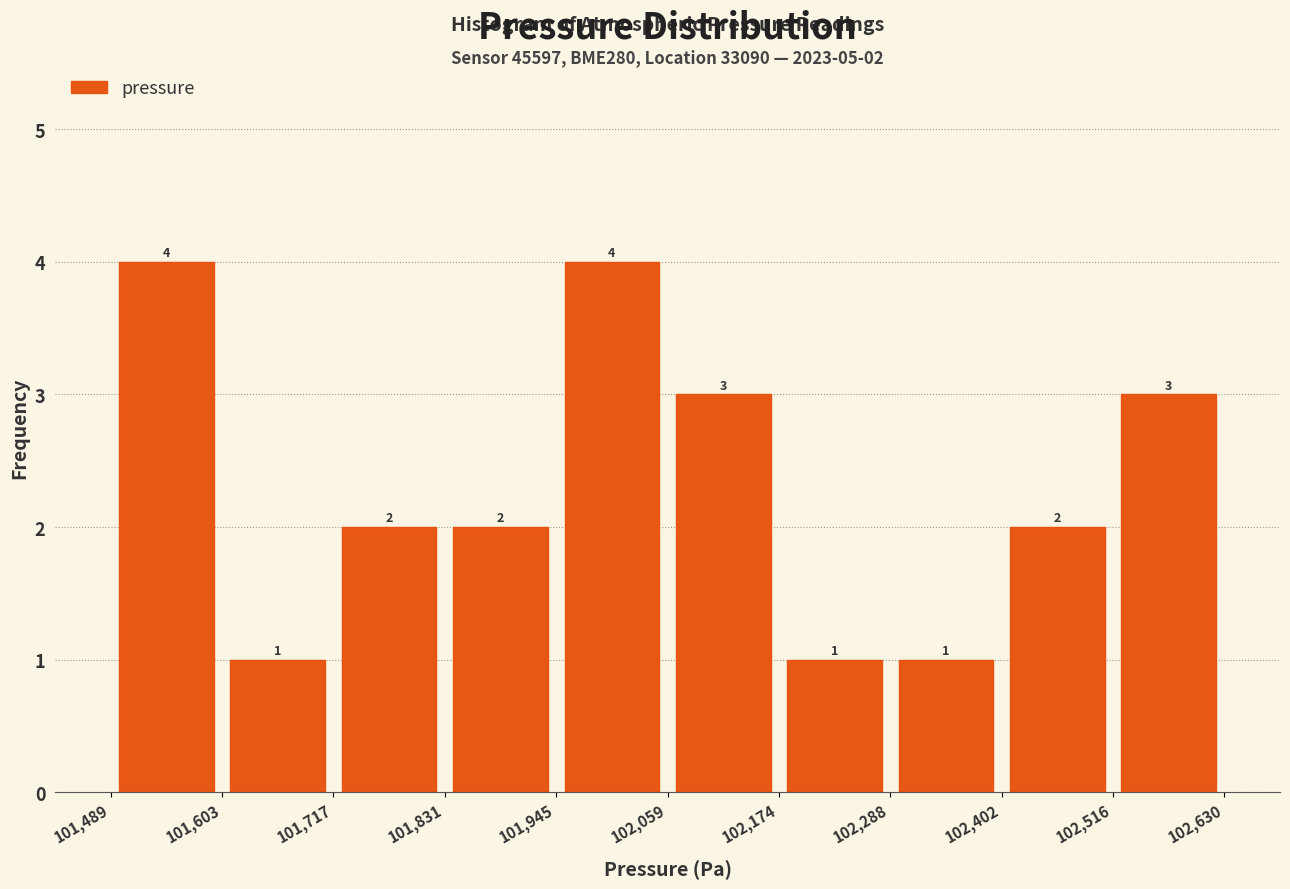

Reading left to right, transcribe this chart: for each bar, give the range it covers on the x-axis and its height.

101,489 to 101,603: 4
101,603 to 101,717: 1
101,717 to 101,831: 2
101,831 to 101,945: 2
101,945 to 102,059: 4
102,059 to 102,174: 3
102,174 to 102,288: 1
102,288 to 102,402: 1
102,402 to 102,516: 2
102,516 to 102,630: 3